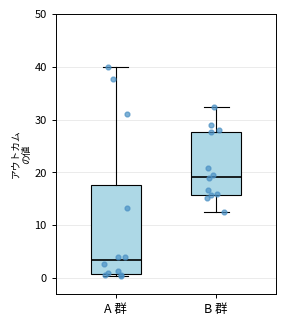

Which box has the lowest median line?

A 群